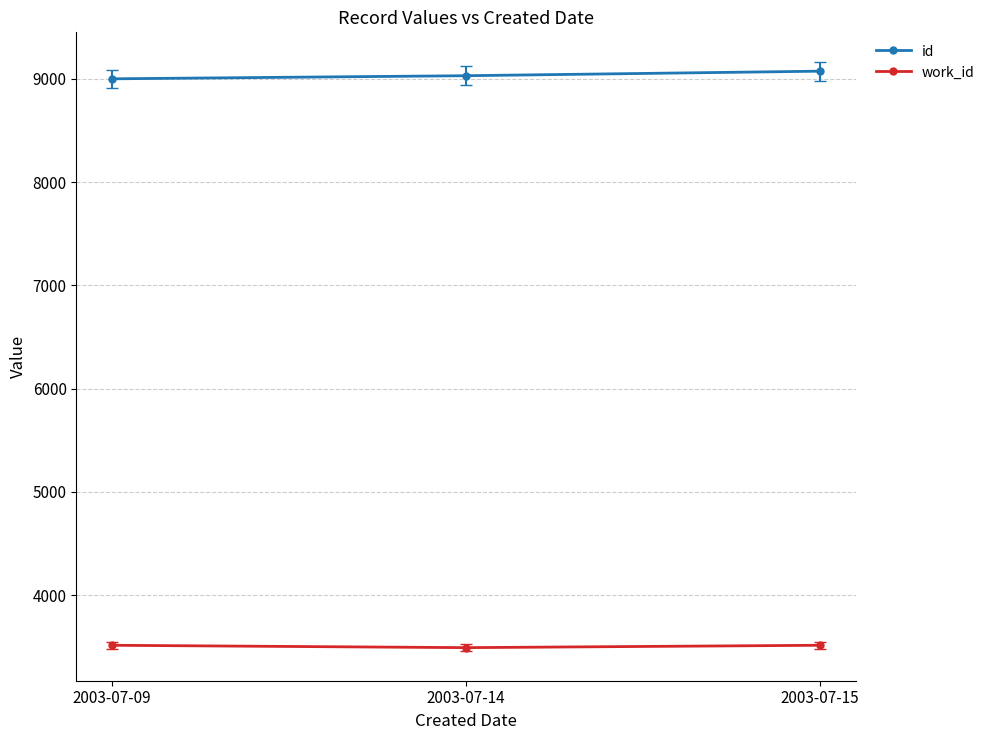

At 2003-07-09, list the series in order from smallest to largest.

work_id, id